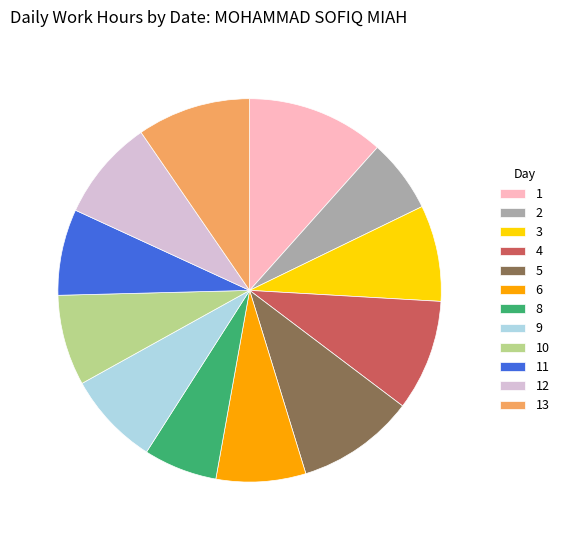

Is it true that 4 is 9% of the pie?

True